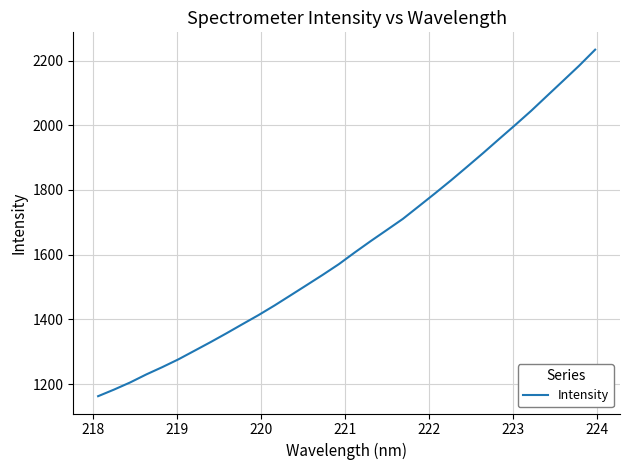

What is the minimum value shown in the chart?

1163.0